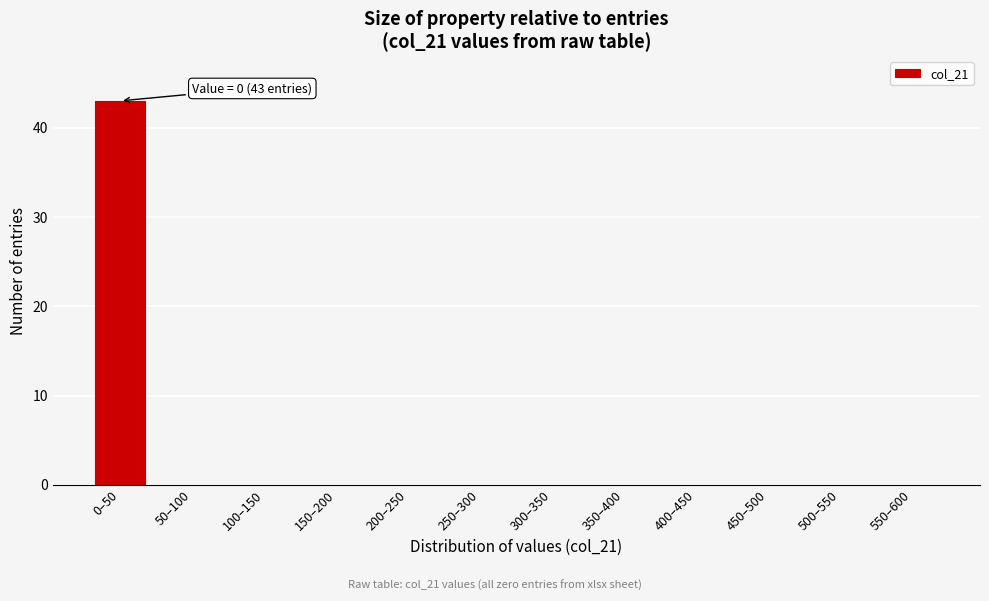

Reading left to right, extract all data points from this chart.

0–50=43	50–100=0	100–150=0	150–200=0	200–250=0	250–300=0	300–350=0	350–400=0	400–450=0	450–500=0	500–550=0	550–600=0